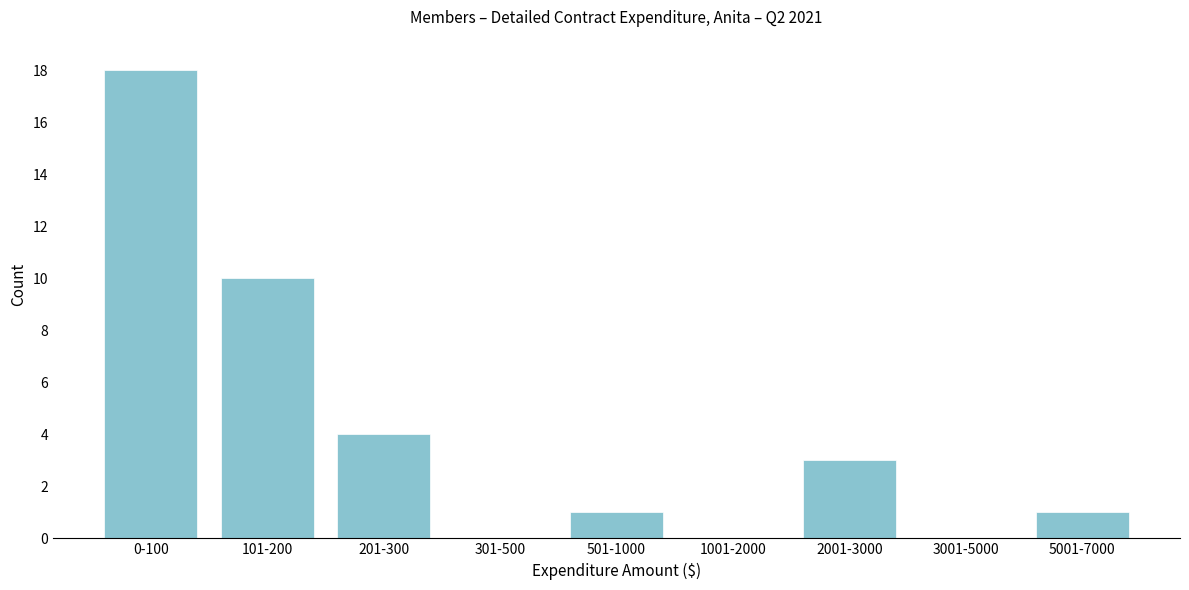

Reading left to right, extract all data points from this chart.

0-100=18	101-200=10	201-300=4	301-500=0	501-1000=1	1001-2000=0	2001-3000=3	3001-5000=0	5001-7000=1